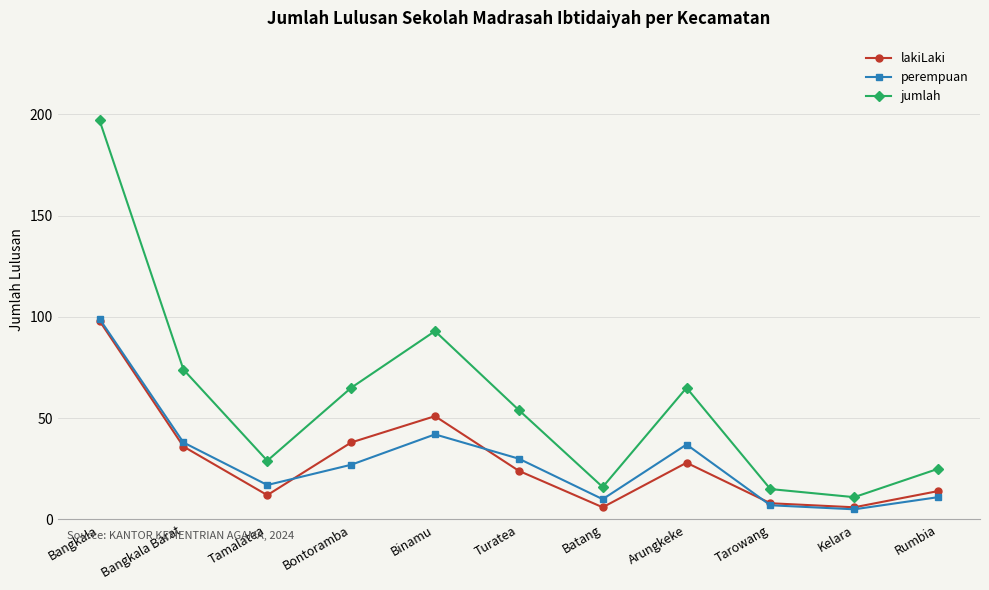

In lakiLaki, how many points are lower than both neighbors (excluding endpoints)?

3